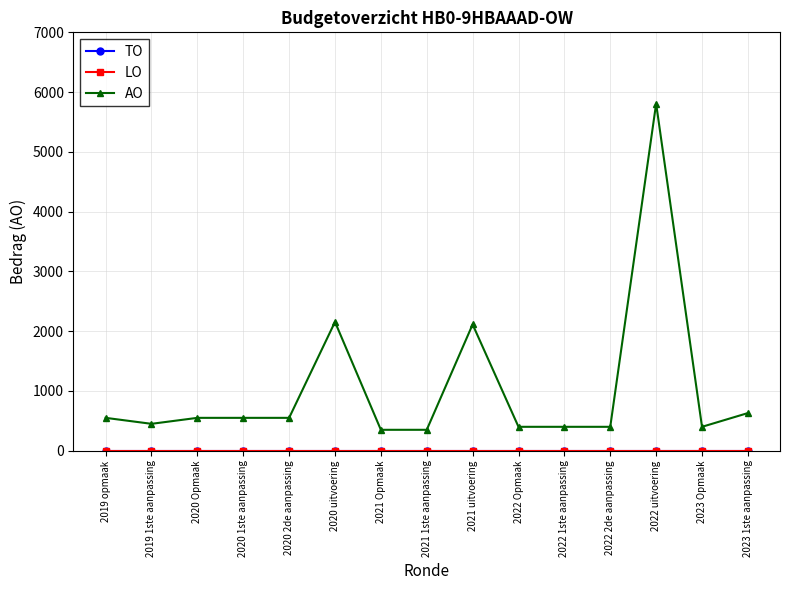

How many data points does each series have?

15